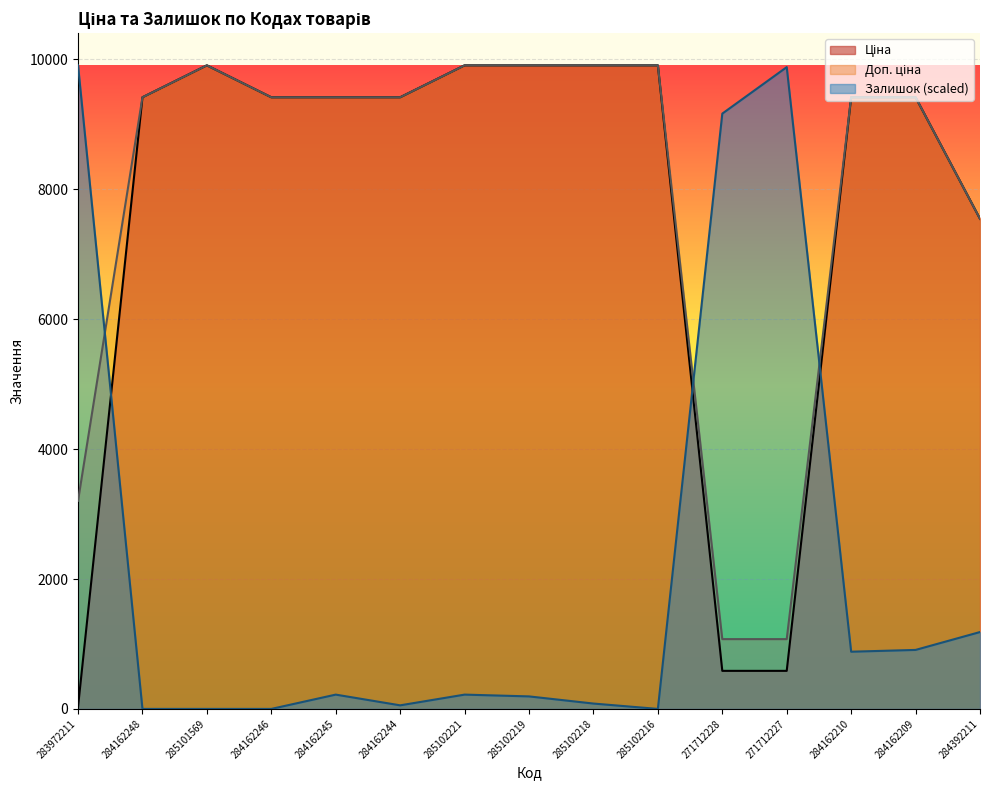

Is it true that Залишок equals 128.0 at 285102221?

False